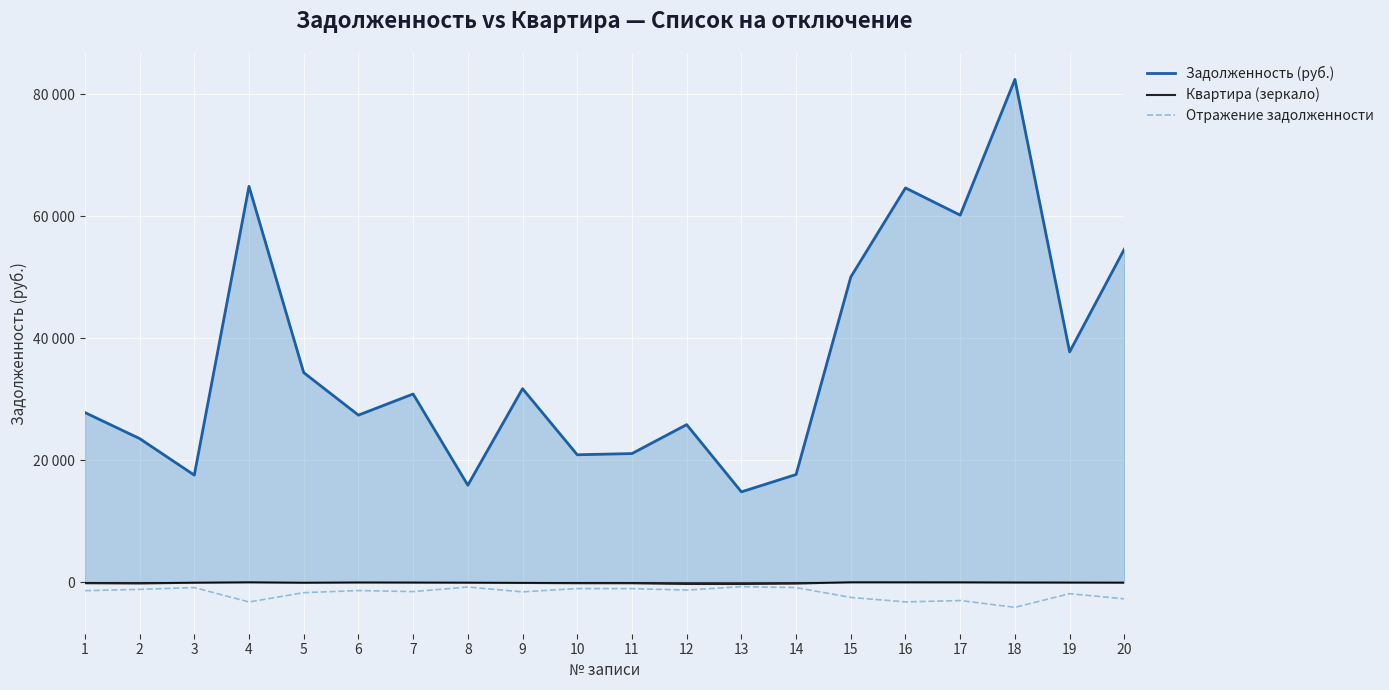

What is the lowest value of the Задолженность (руб.) series?

14814.2